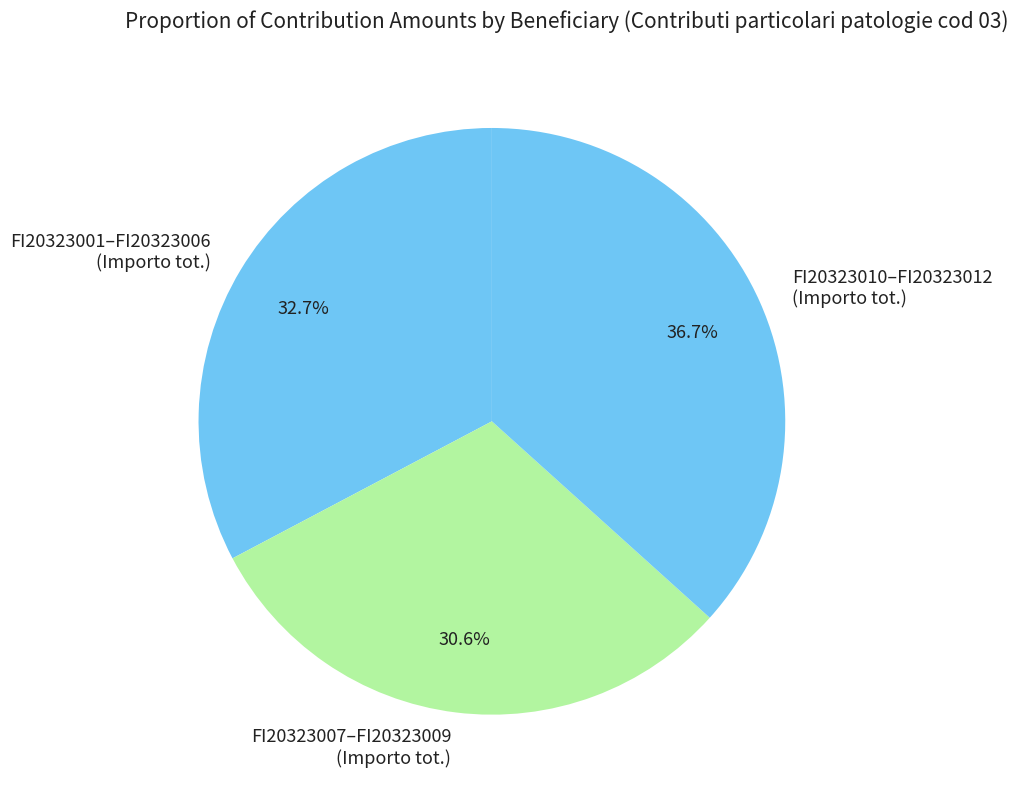

Combined, what portion of the pie is FI20323010–FI20323012 (Importo tot.) and FI20323001–FI20323006 (Importo tot.)?

69.4%